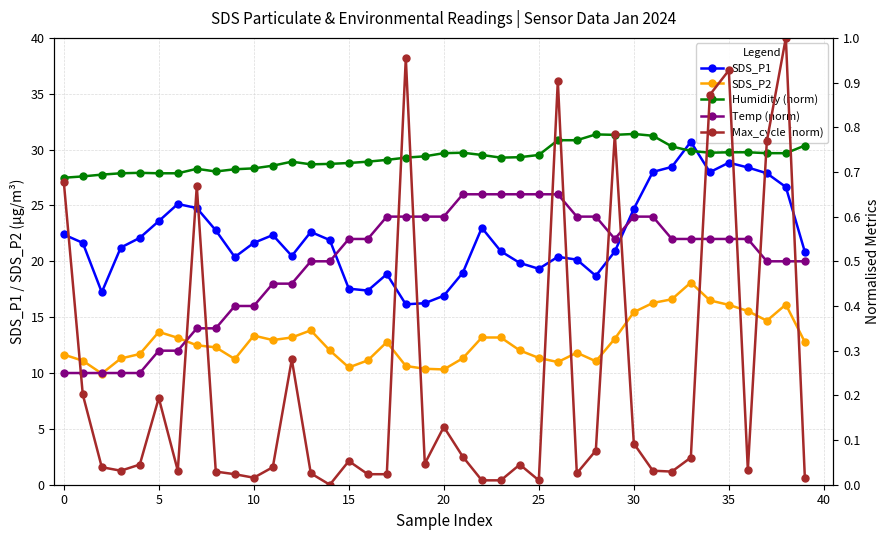

Is this an area chart (filled region under the line)?

No